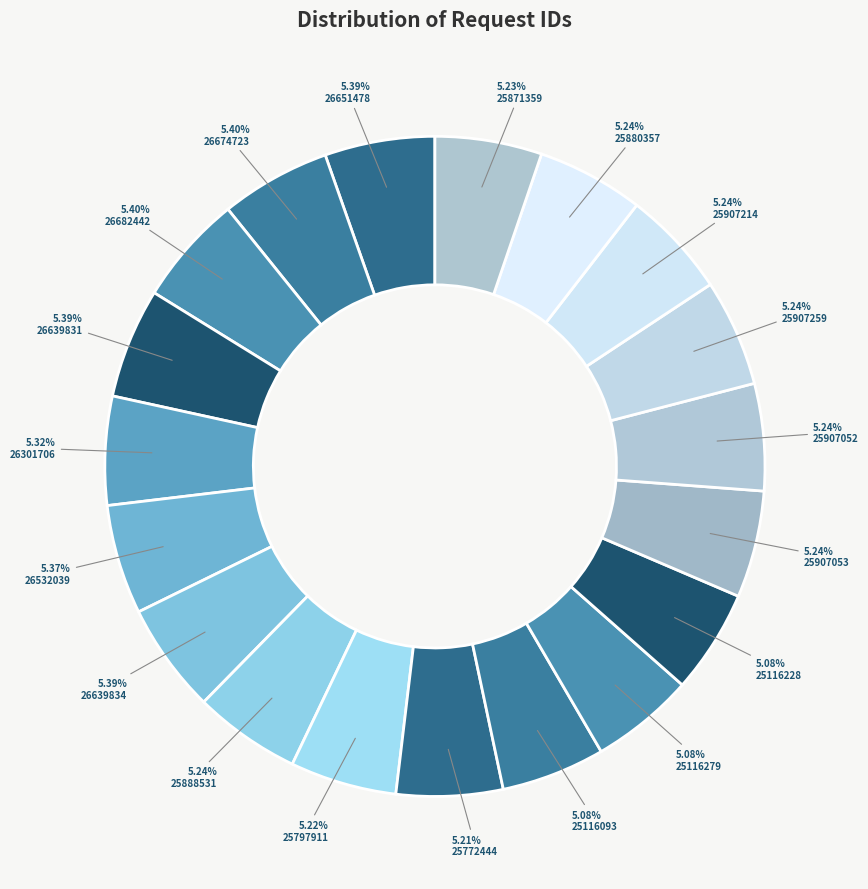

The 25871359 slice represents 5% of the pie. True or false?

True